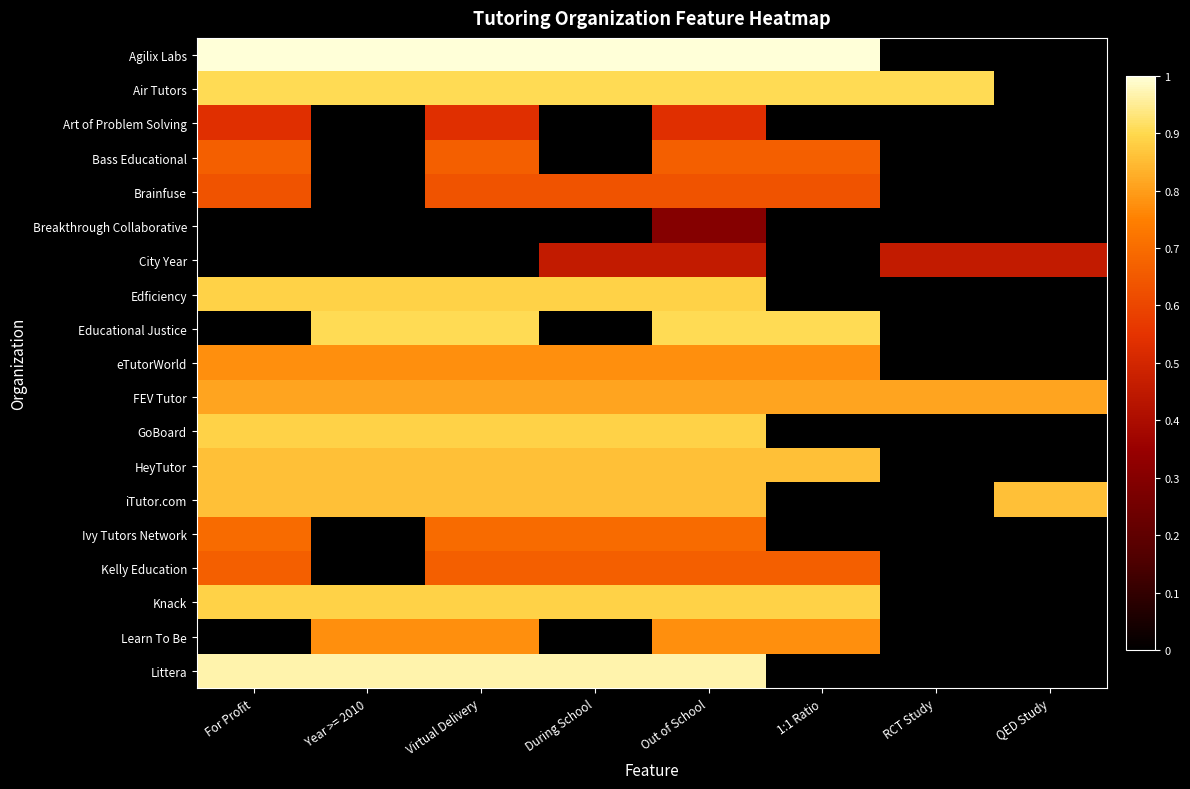

Rank the series by their maximum value, from highest to lowest.

Agilix Labs, Littera, Air Tutors, Educational Justice, Edficiency, GoBoard, Knack, HeyTutor, iTutor.com, FEV Tutor, eTutorWorld, Learn To Be, Ivy Tutors Network, Bass Educational, Kelly Education, Brainfuse, Art of Problem Solving, City Year, Breakthrough Collaborative